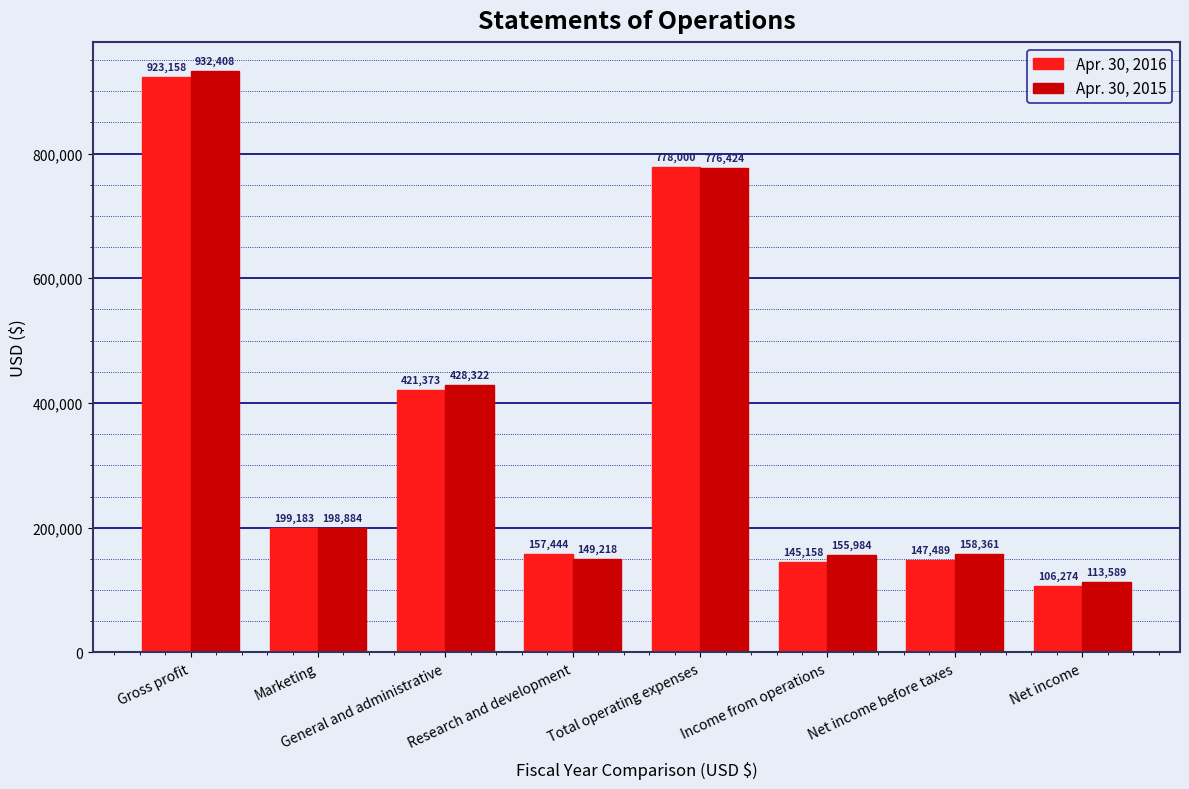

How many groups of bars are there?

8